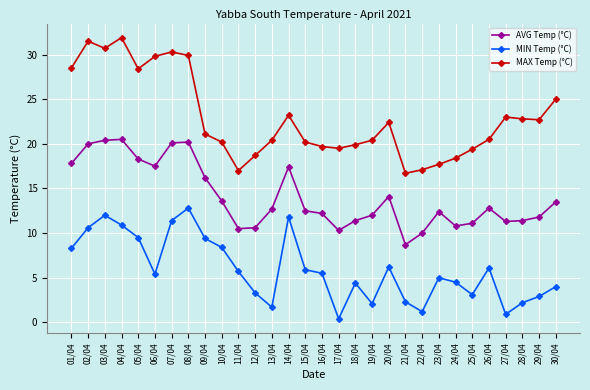

What is the label of the 28th point from the left?

28/04